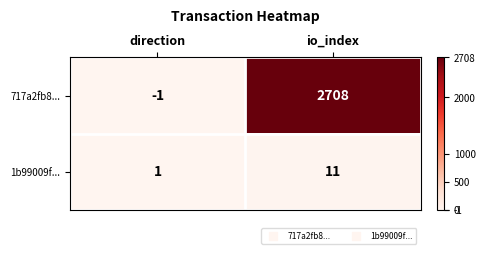

What is the average value of the 717a2fb8... series?

1354